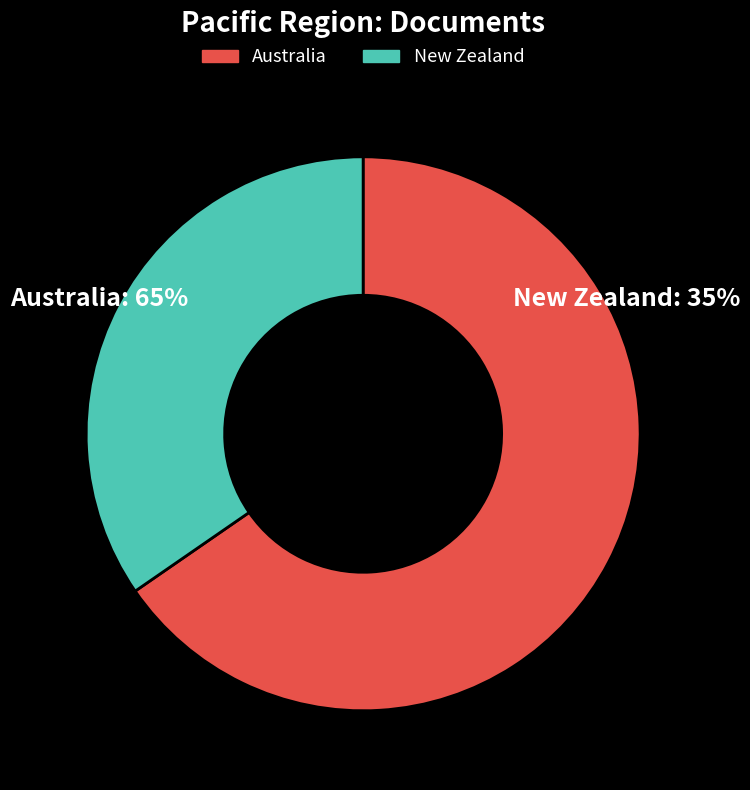

Does New Zealand account for over 50% of the chart?

No